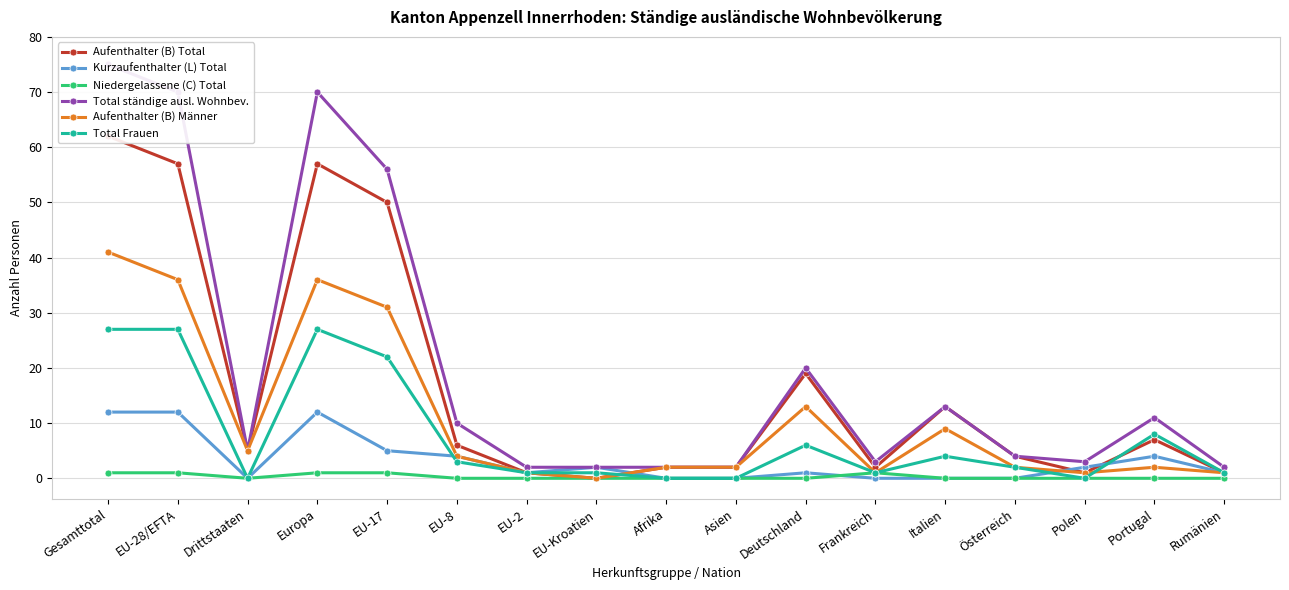

Which series ends up on top after the final intersection of Aufenthalter (B) Männer and Total Frauen?

Total Frauen